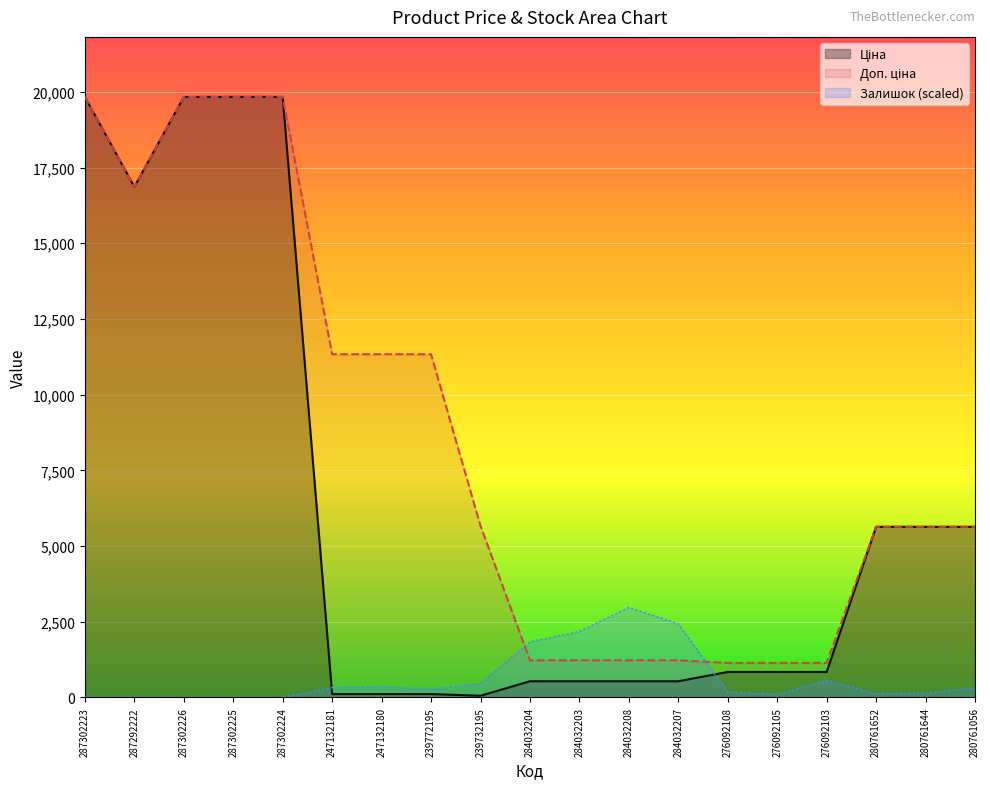

At how many categories does at least one series exceed 19381?

4